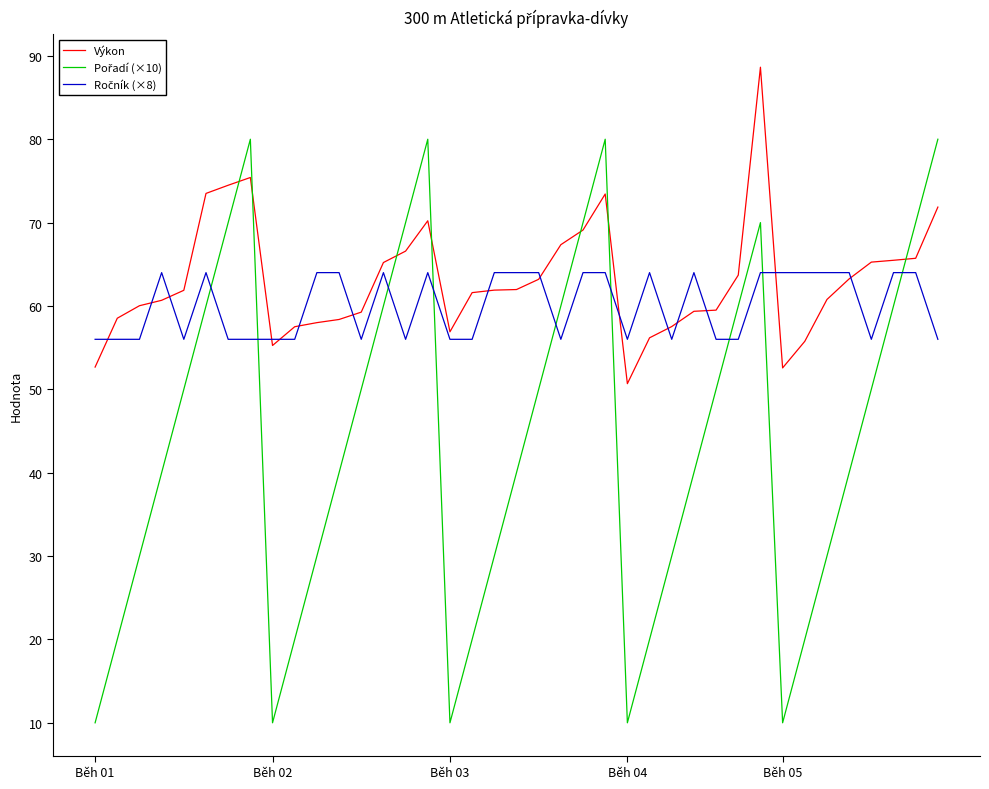

What is the smallest value displayed?

10.0